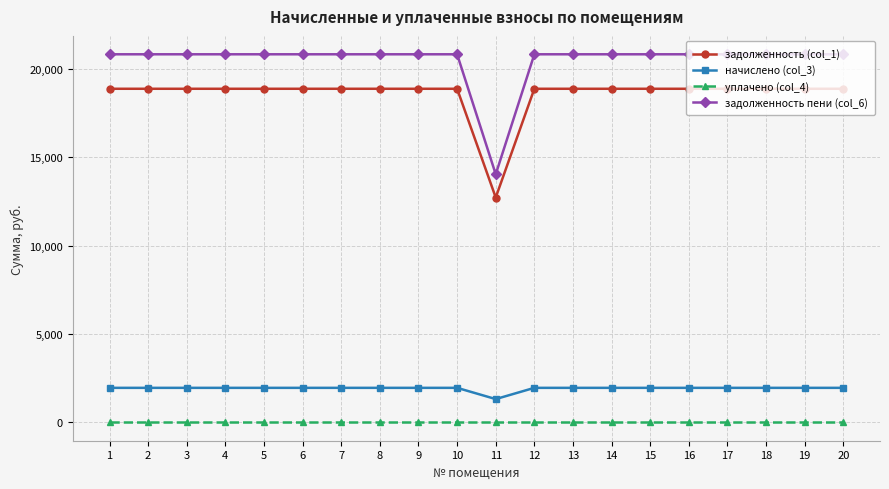

What value does the начислено (col_3) series have at 17?

1950.0